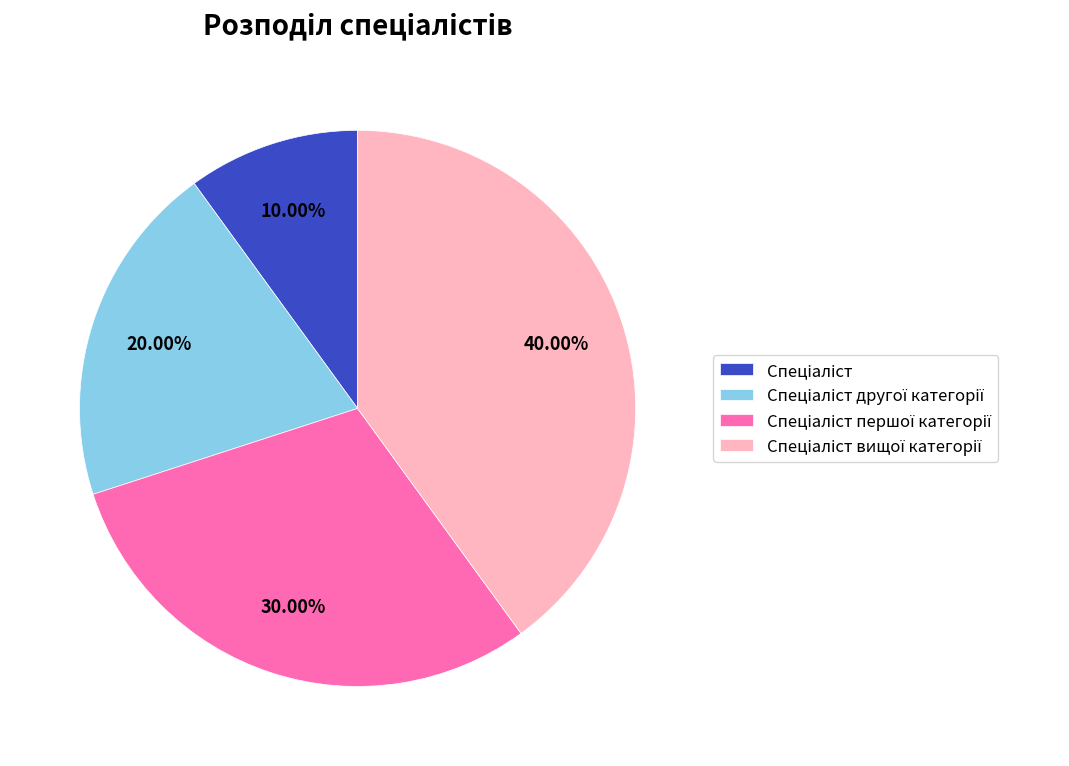

Is there any slice that represents more than half of the pie?

No